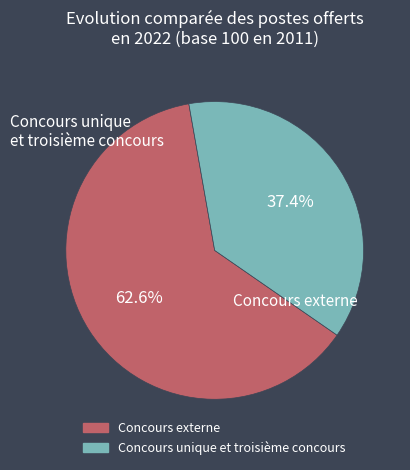

How many slices are in this pie chart?

2